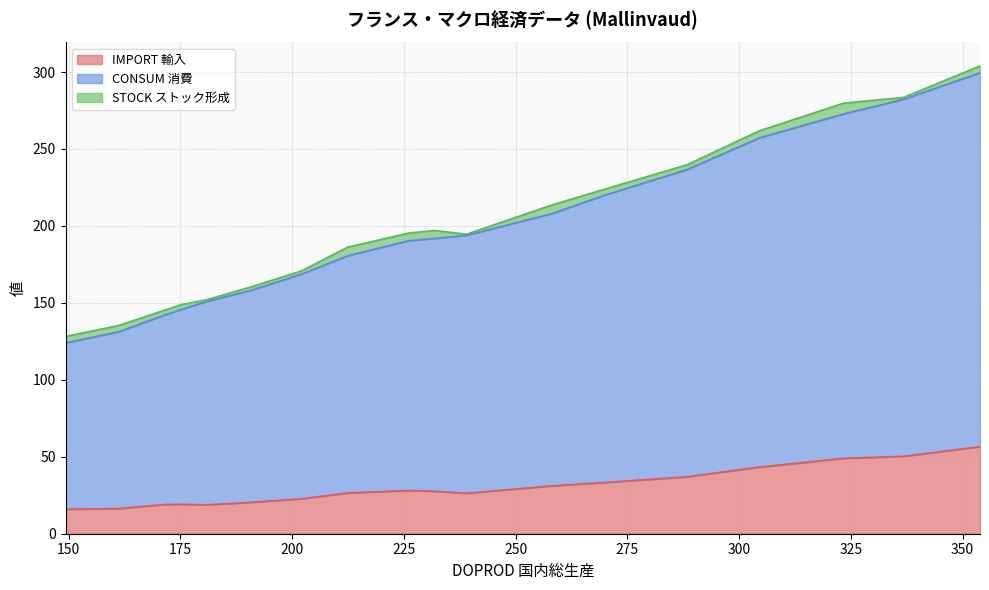

Which series has the widest spread of values?

CONSUM 消費